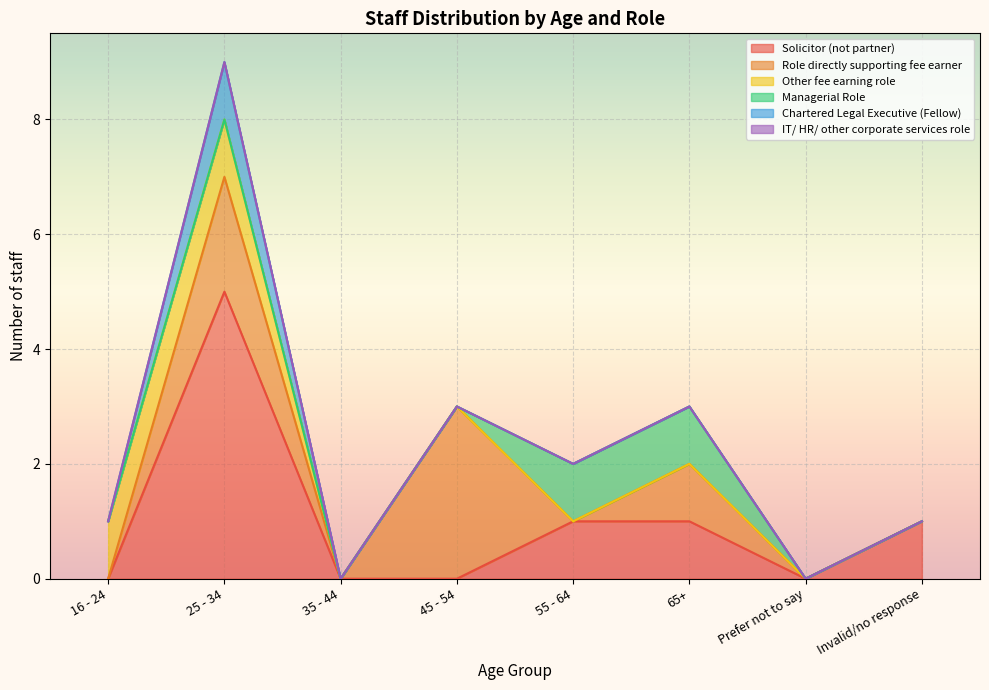

At which label does Solicitor (not partner) reach its peak?

25 - 34